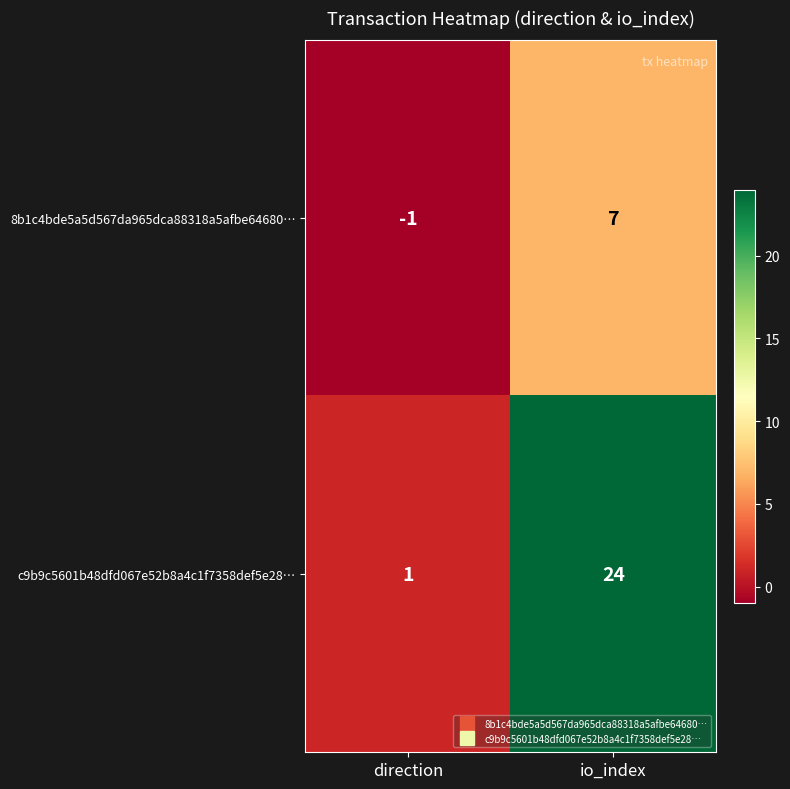

At which category is the sum across all series the highest?

io_index